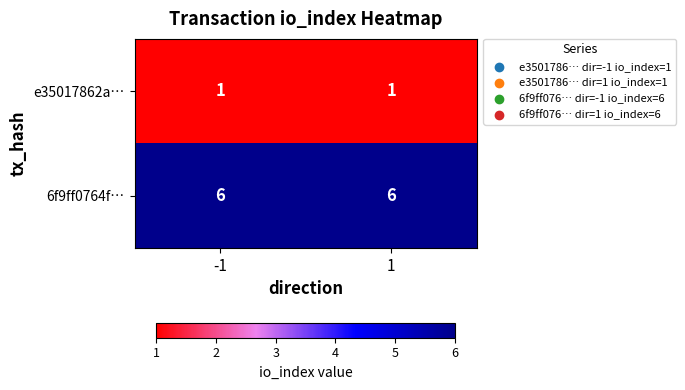

Rank the series at 1 from lowest to highest value.

e35017862a…, 6f9ff0764f…